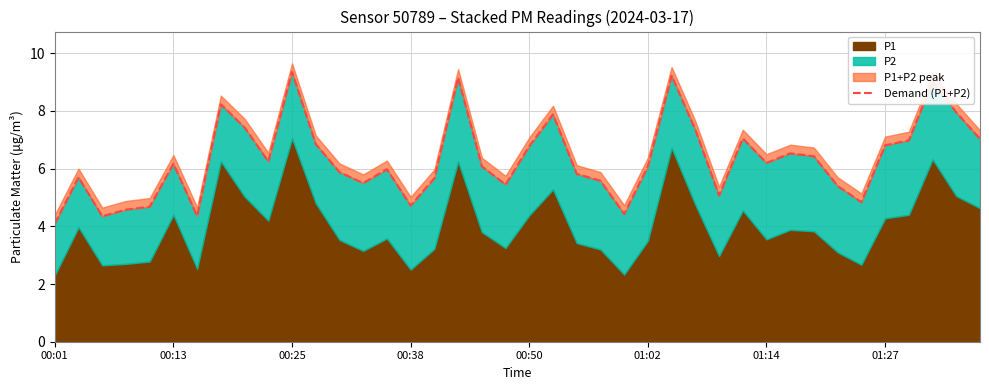

The chart shows a value of 1.5 at 18. True or false?

False